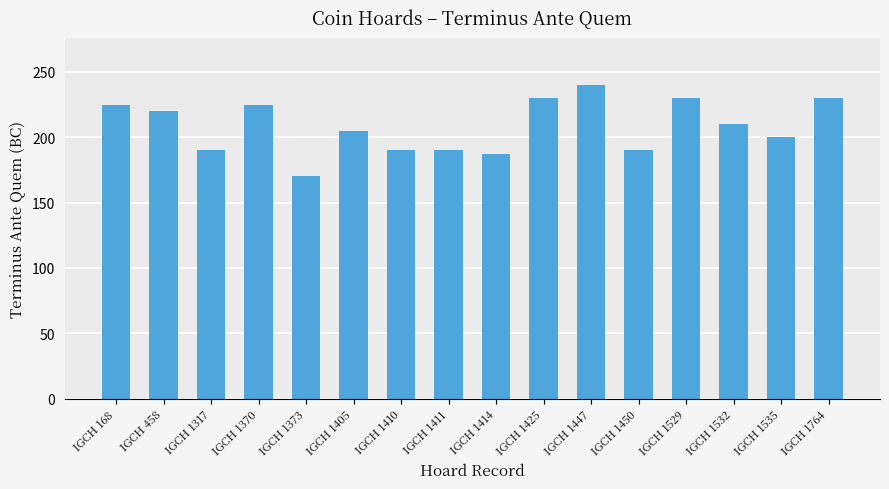

Reading right to left, extract all data points from this chart.

230	200	210	230	190	240	230	187	190	190	205	170	225	190	220	225